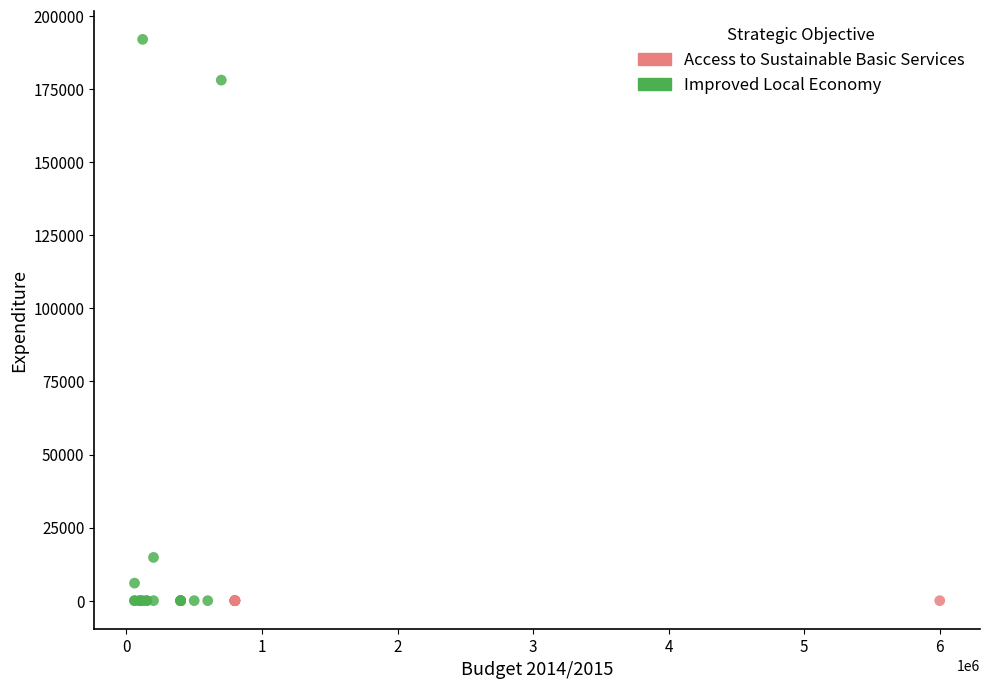

Which series contains the highest Y value?

Improved Local Economy